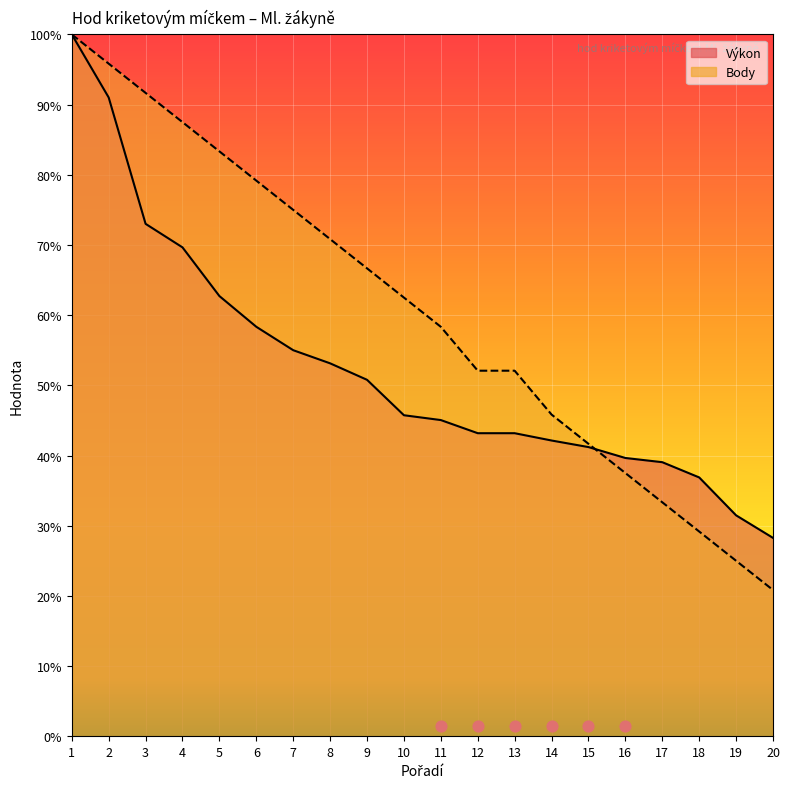

What is the total value across all series at 7?

130.0